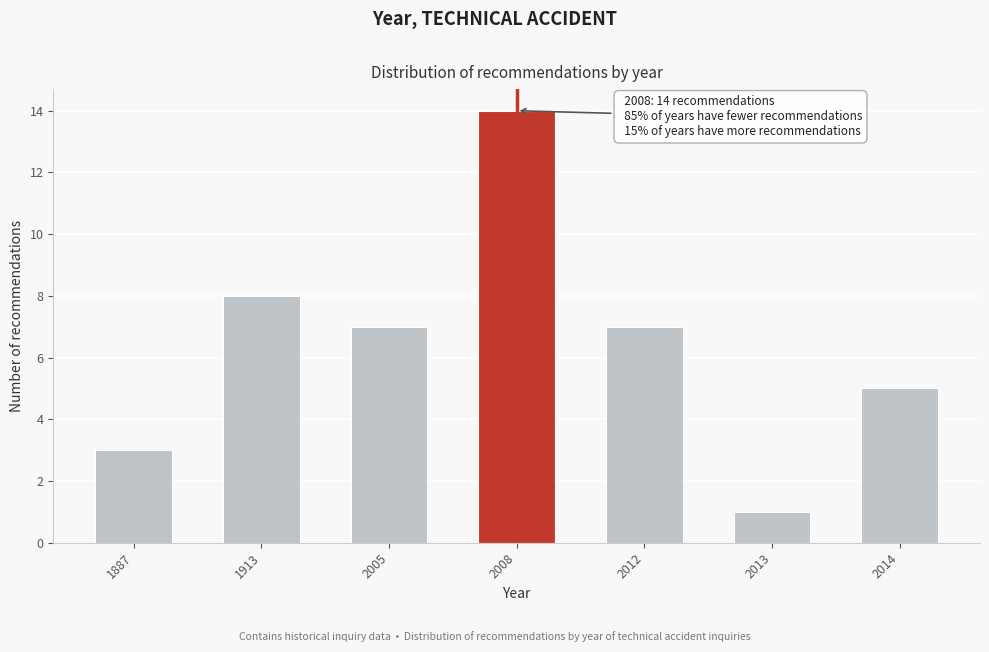

Reading right to left, what are all the values shown in this chart?

2014=5	2013=1	2012=7	2008=14	2005=7	1913=8	1887=3